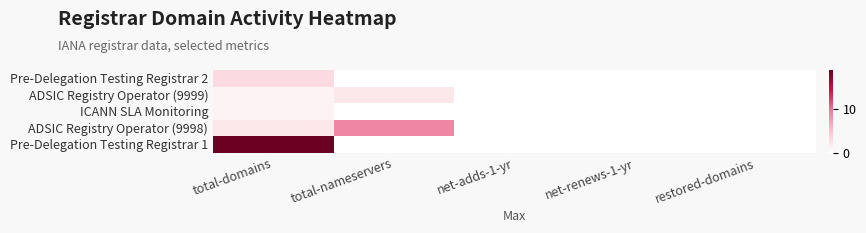

At net-adds-1-yr, list the series in order from largest to smallest.

Pre-Delegation Testing Registrar 2, ADSIC Registry Operator (9999), ICANN SLA Monitoring, ADSIC Registry Operator (9998), Pre-Delegation Testing Registrar 1